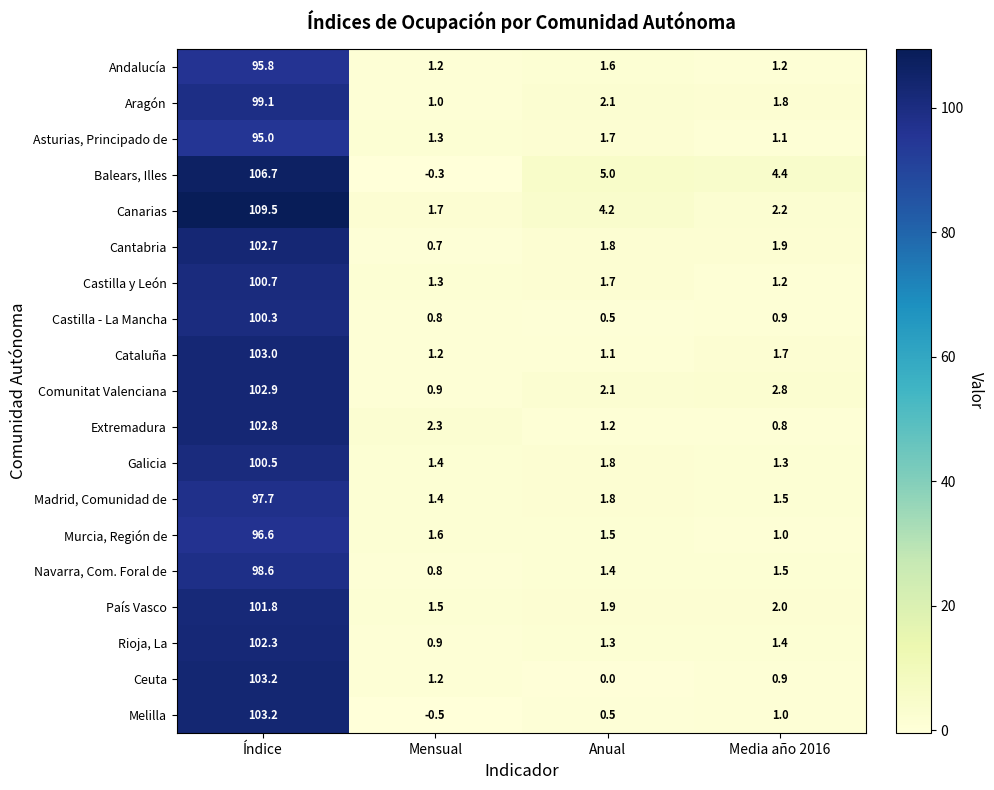

Which series has the largest total across all categories?

Canarias